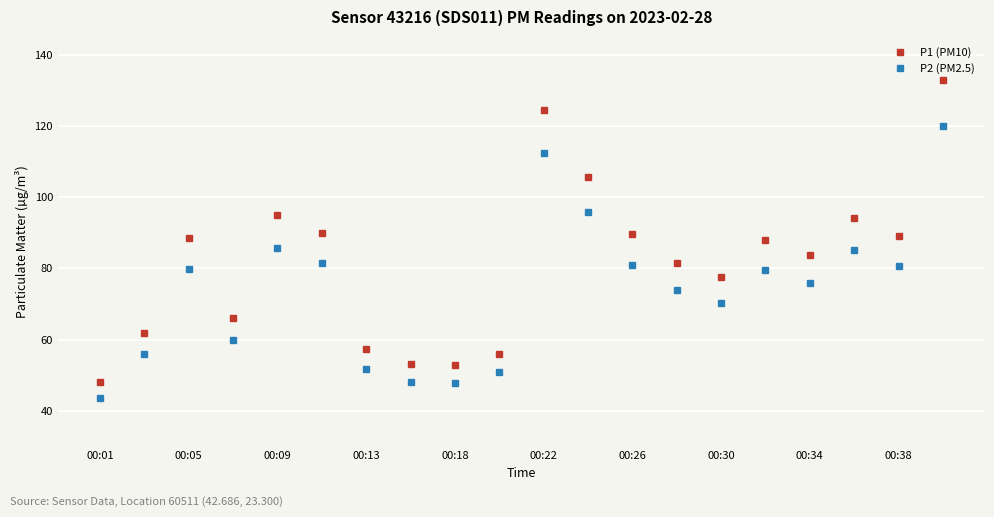

List the series in order of their overall mean, highest first.

P1 (PM10), P2 (PM2.5)